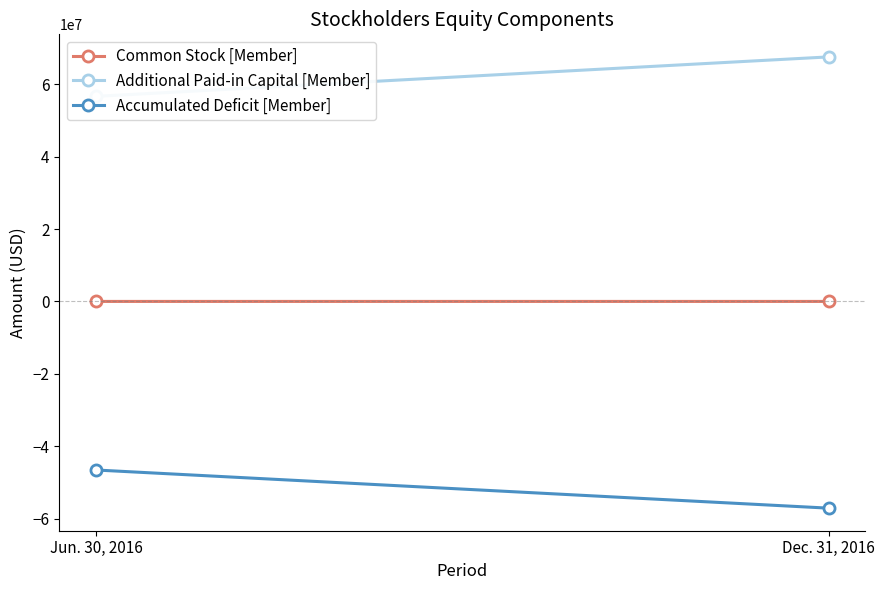

Rank the series by their maximum value, from highest to lowest.

Additional Paid-in Capital [Member], Common Stock [Member], Accumulated Deficit [Member]